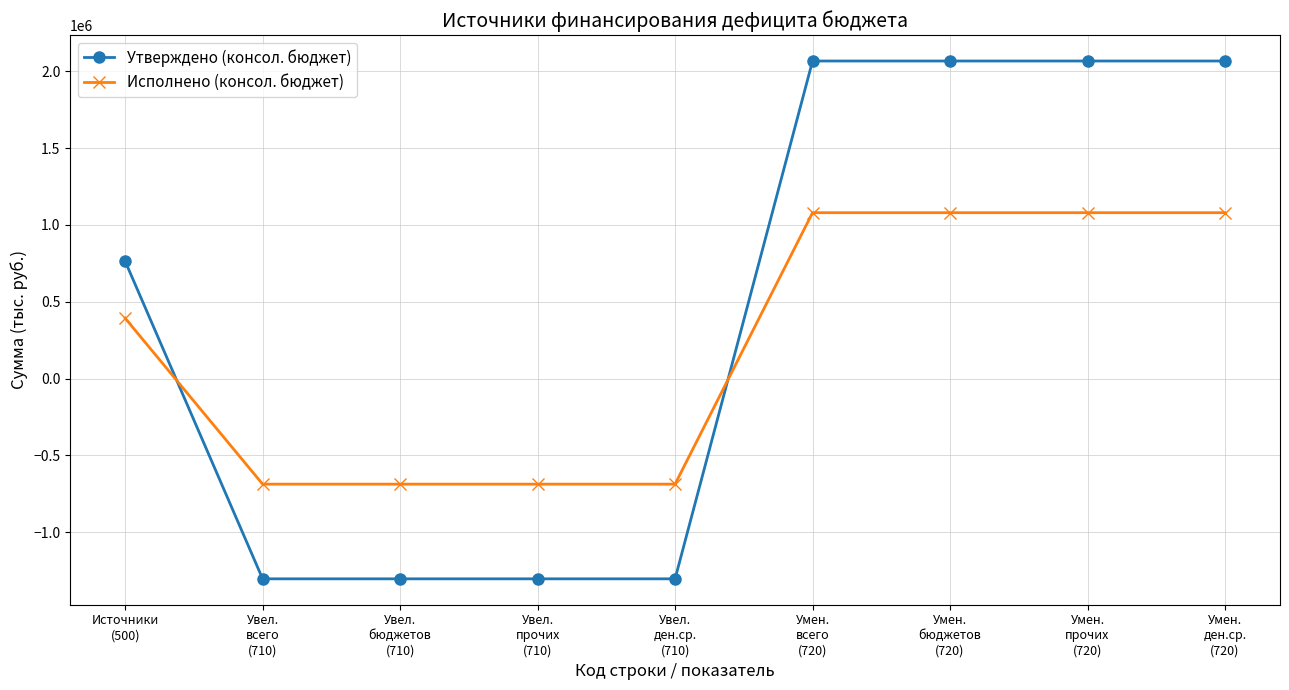

Where is Утверждено (консол. бюджет) nearest to the value 382084?

Источники
(500)